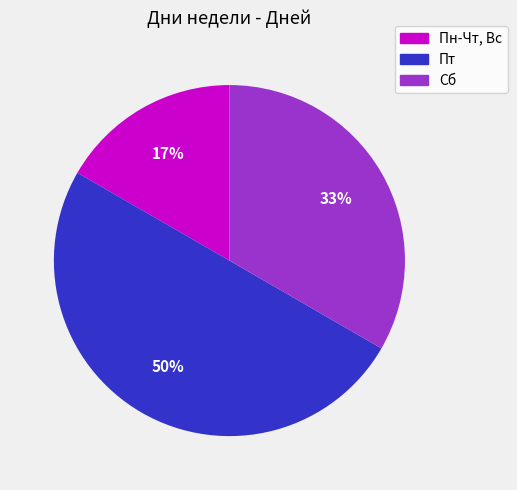

Which slice is the smallest?

Пн-Чт, Вс